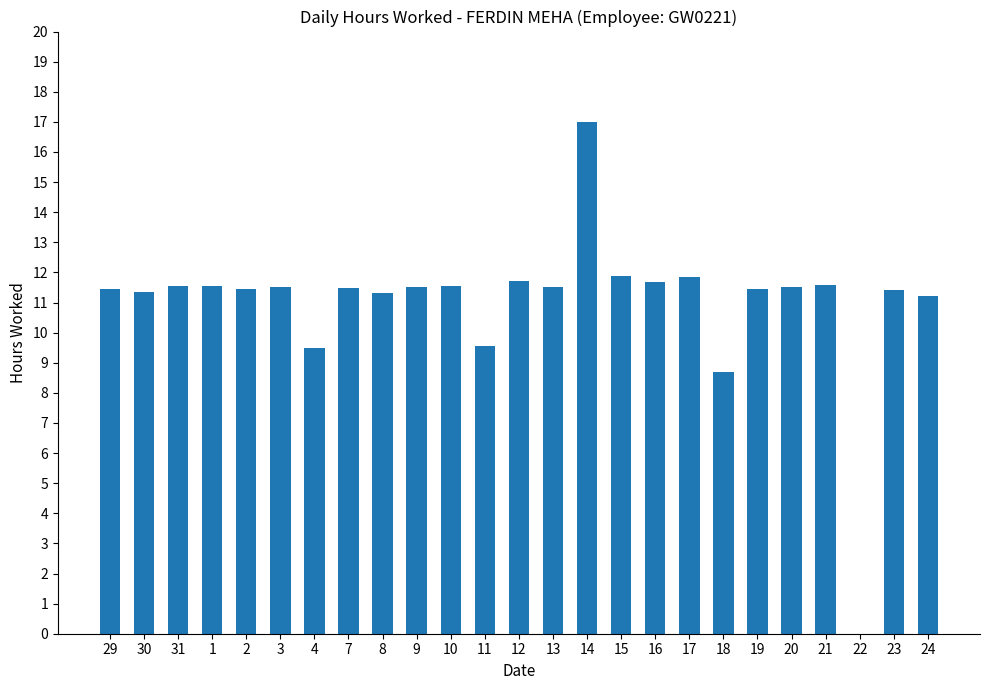

What is the sum of all values?

275.3